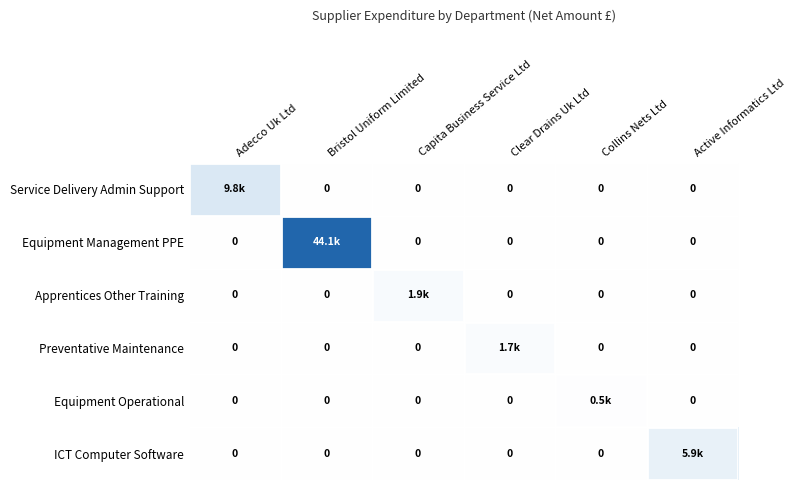

The Preventative Maintenance series shows -1126.4 at Capita Business Service Ltd. True or false?

False